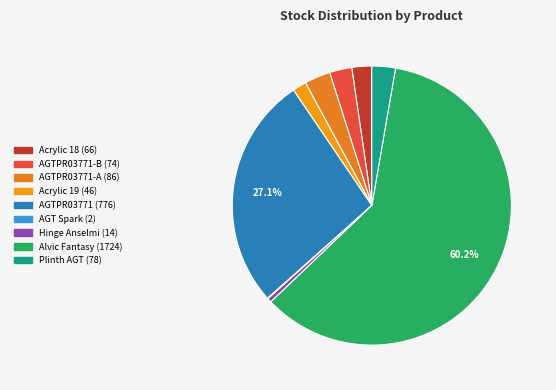

How many slices are in this pie chart?

9